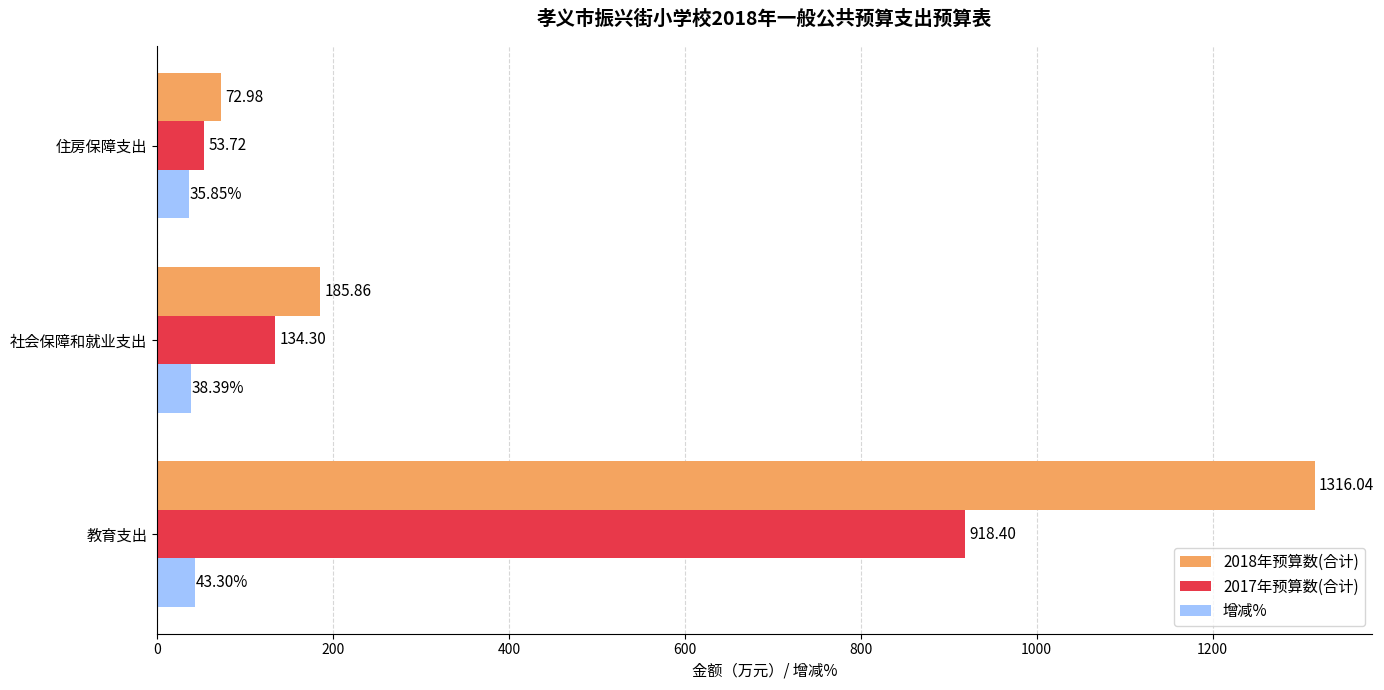

What is the minimum value shown in the chart?

35.9